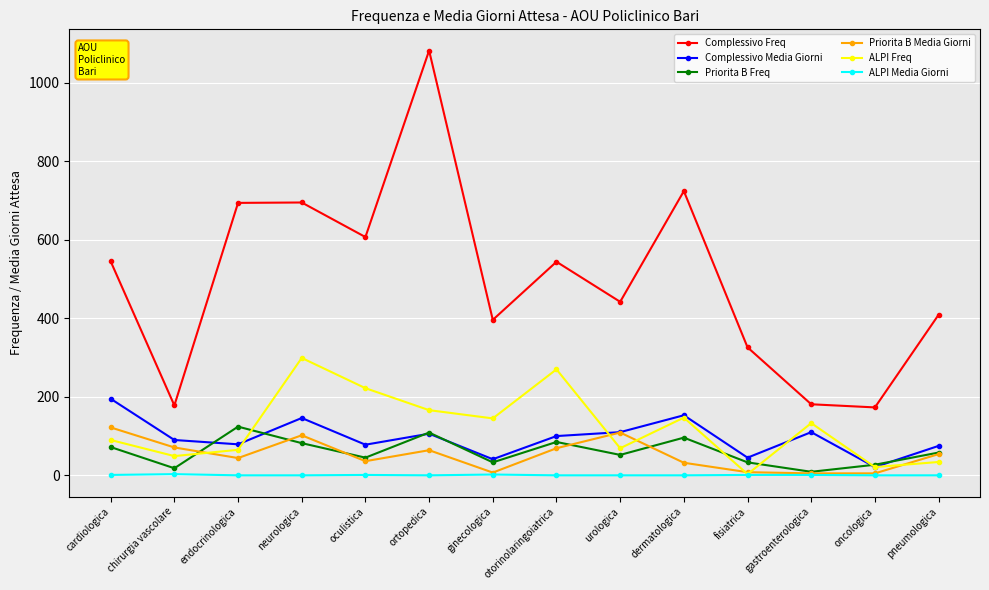

How many intersections are there between ALPI Freq and Priorita B Freq?

5